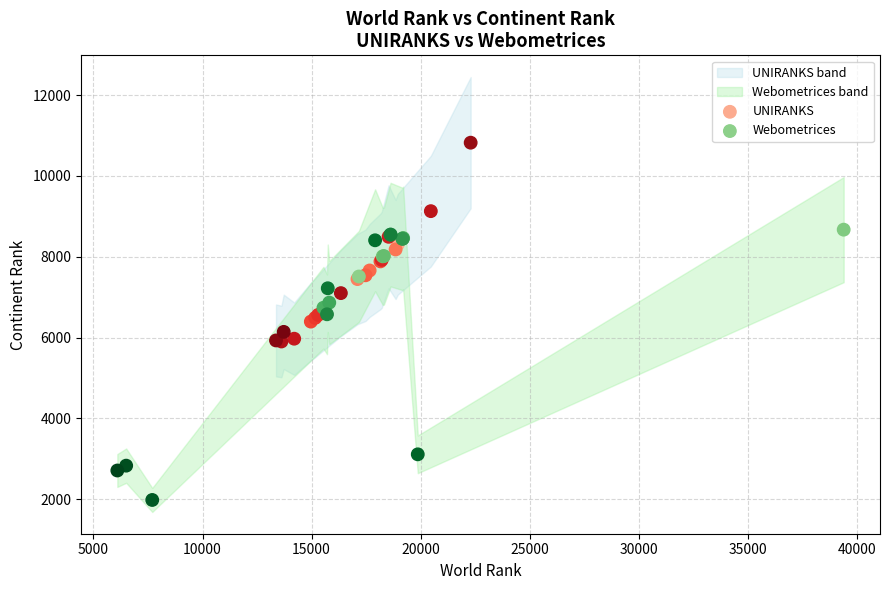

Which series has the largest Y range (max minus min)?

Webometrices